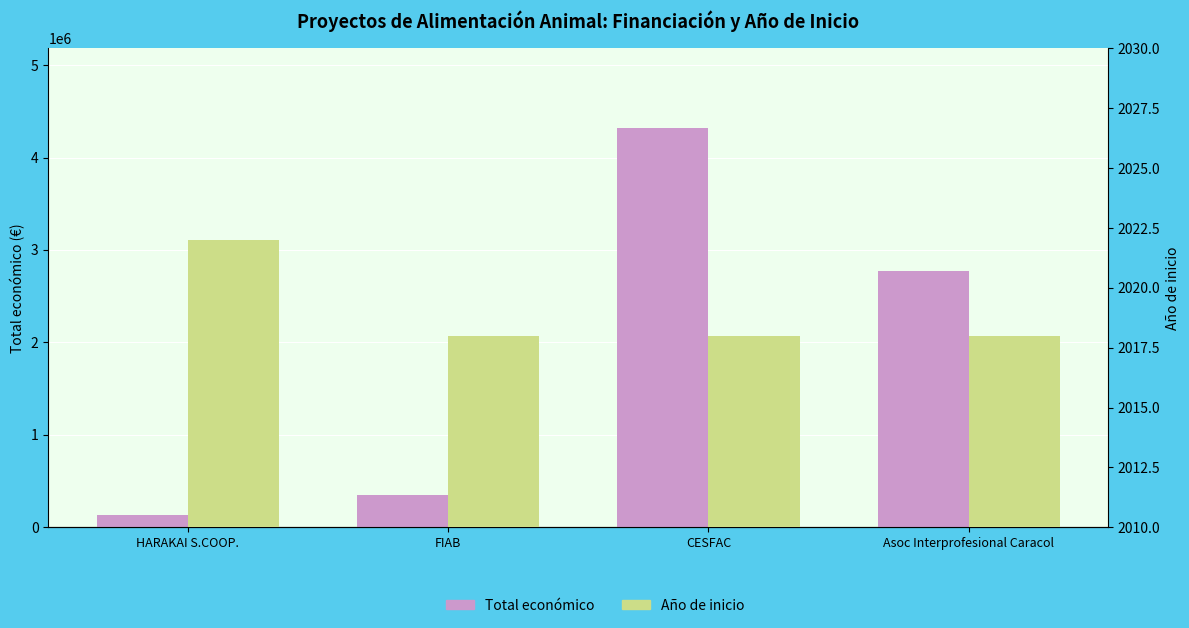

At which category does the chart reach its peak across all series?

CESFAC